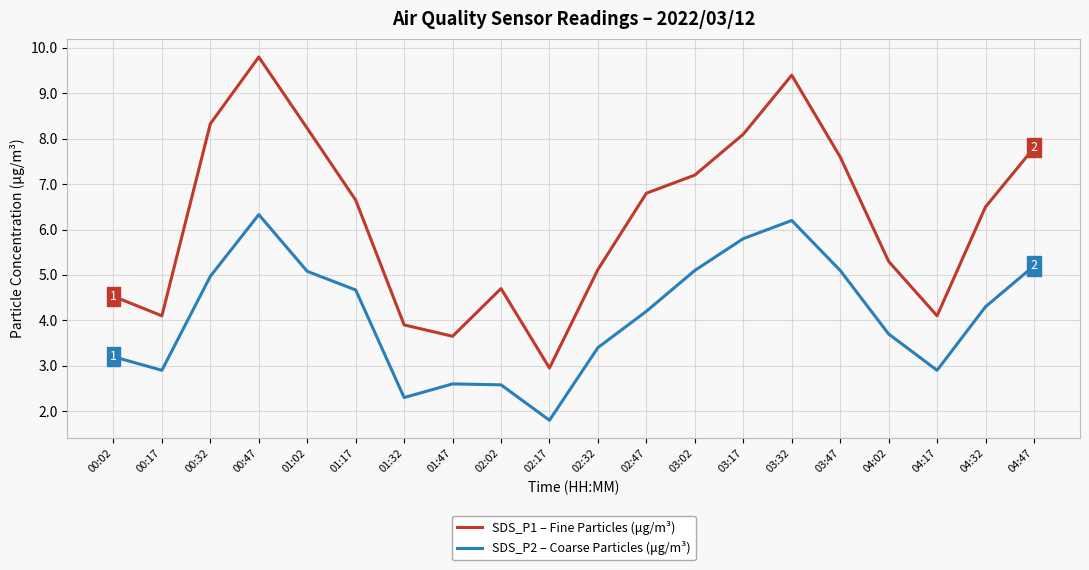

The value of SDS_P1 – Fine Particles (μg/m³) at 01:32 is 3.9. True or false?

True